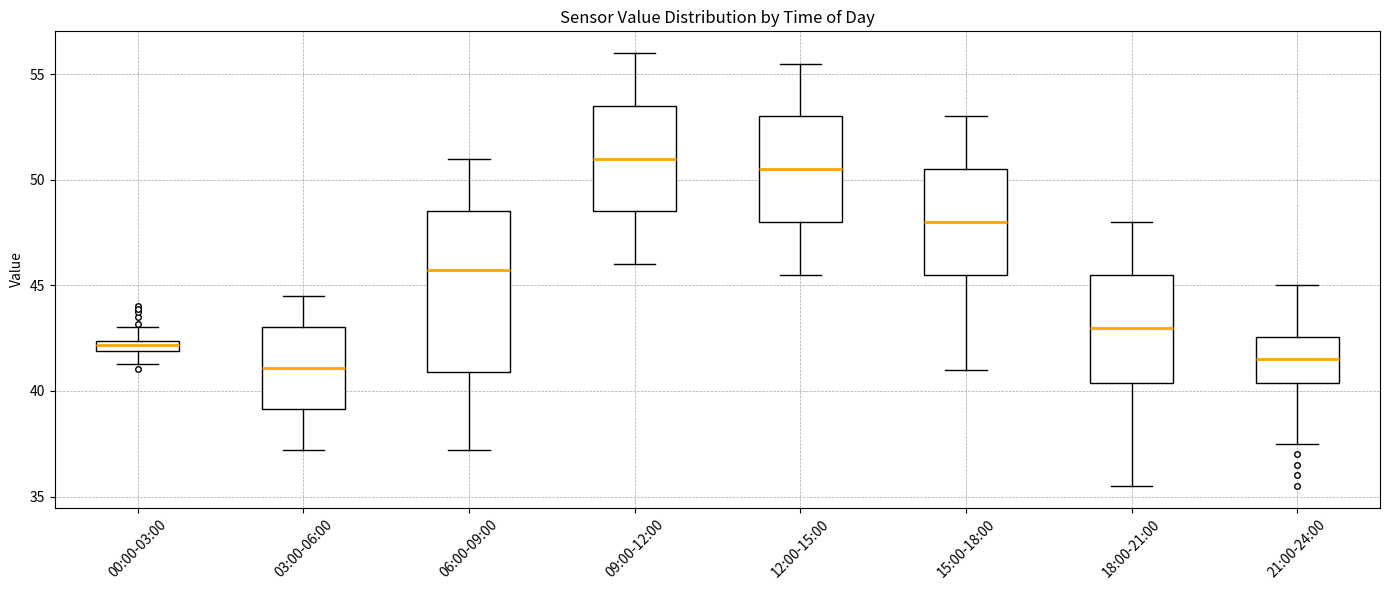

Comparing the boxes themselves (not the whiskers), which one is the tallest?

06:00-09:00